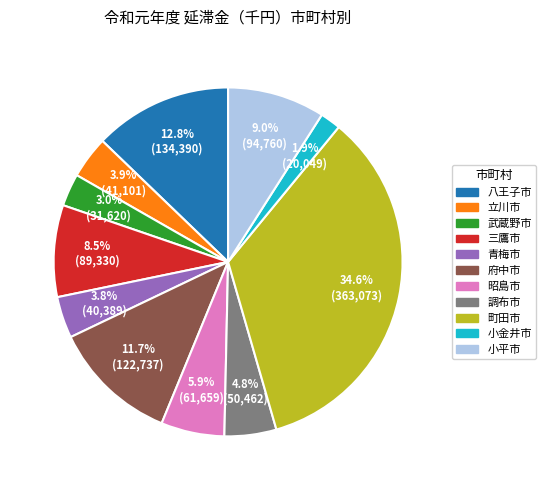

Is there a majority slice in this chart?

No